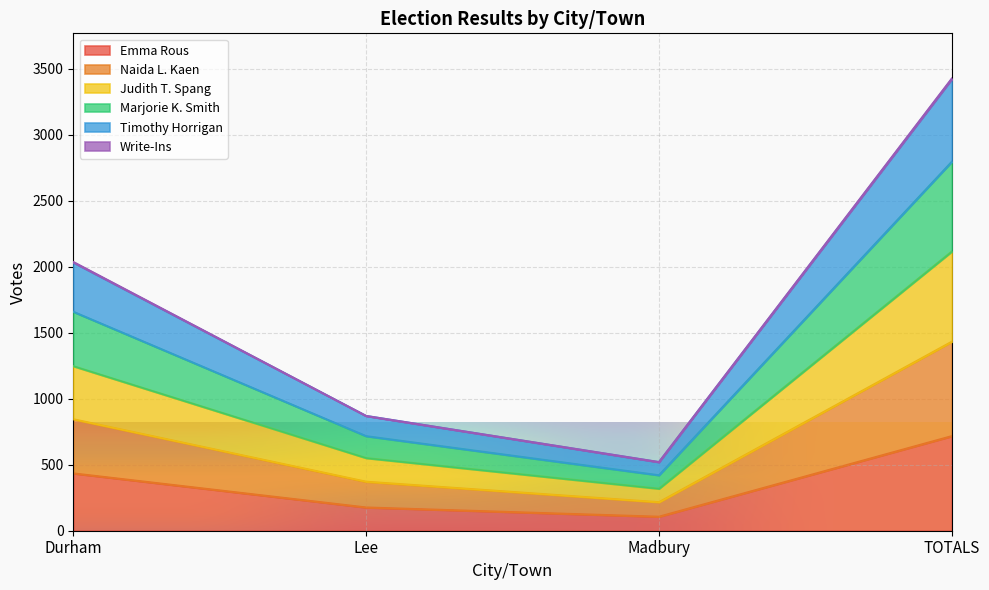

What is the label of the 4th point from the left?

TOTALS